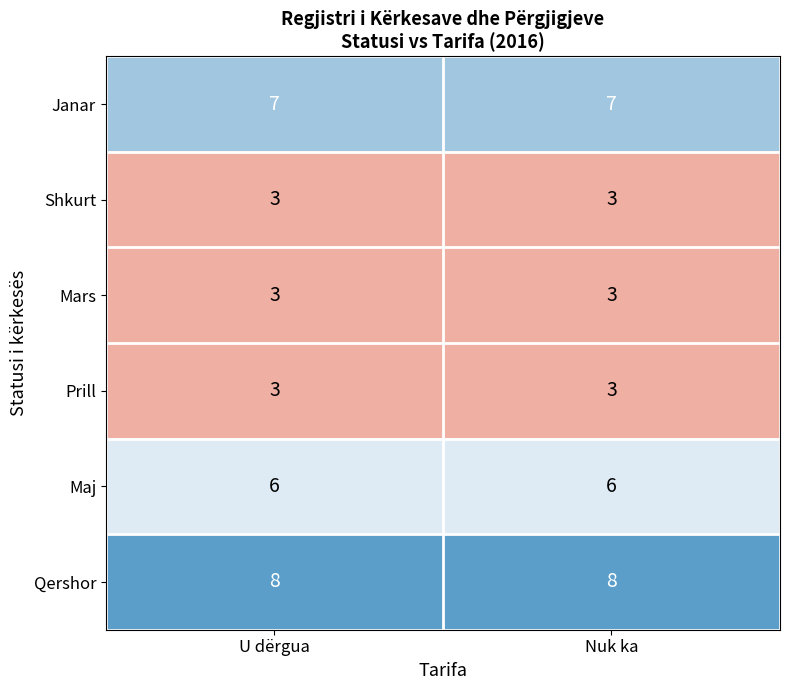

What is the smallest value displayed?

3